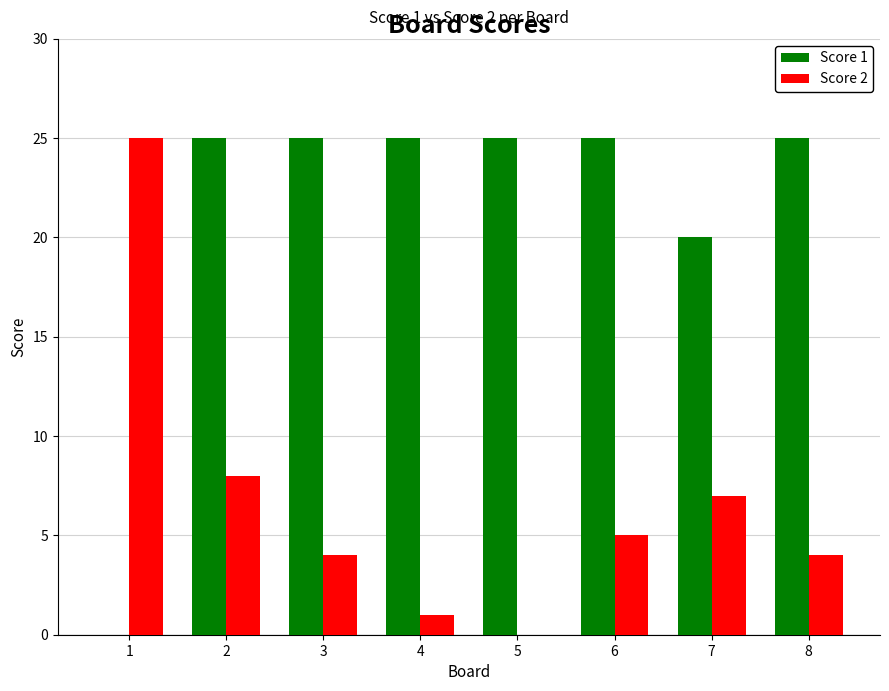

What is the average value of the Score 1 series?

21